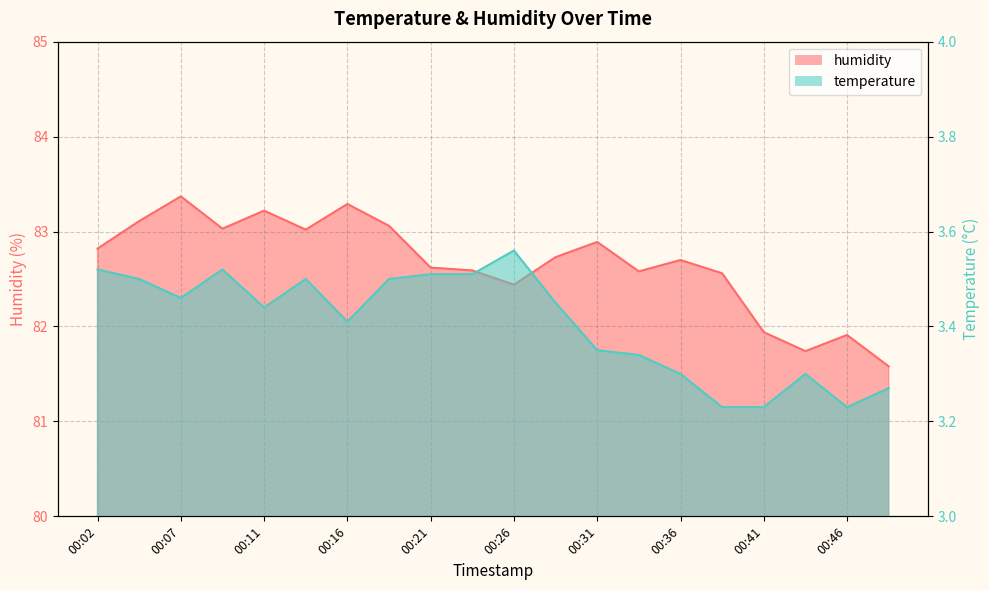

What is the total value across all series at 00:14?

86.5